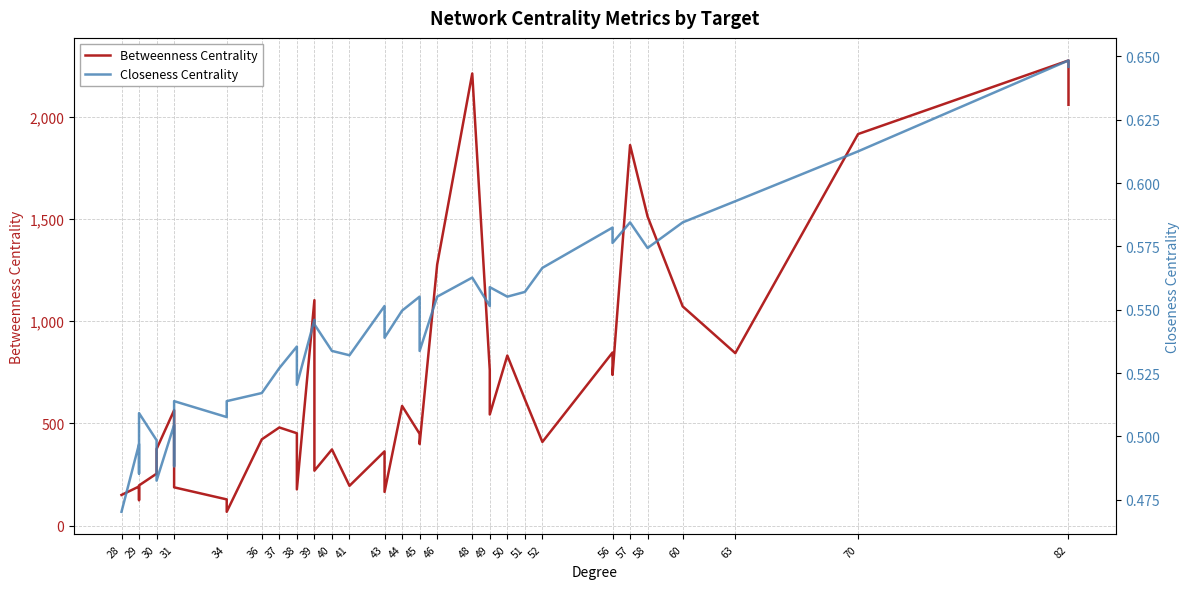

Where is the first local minimum for Closeness Centrality?

29